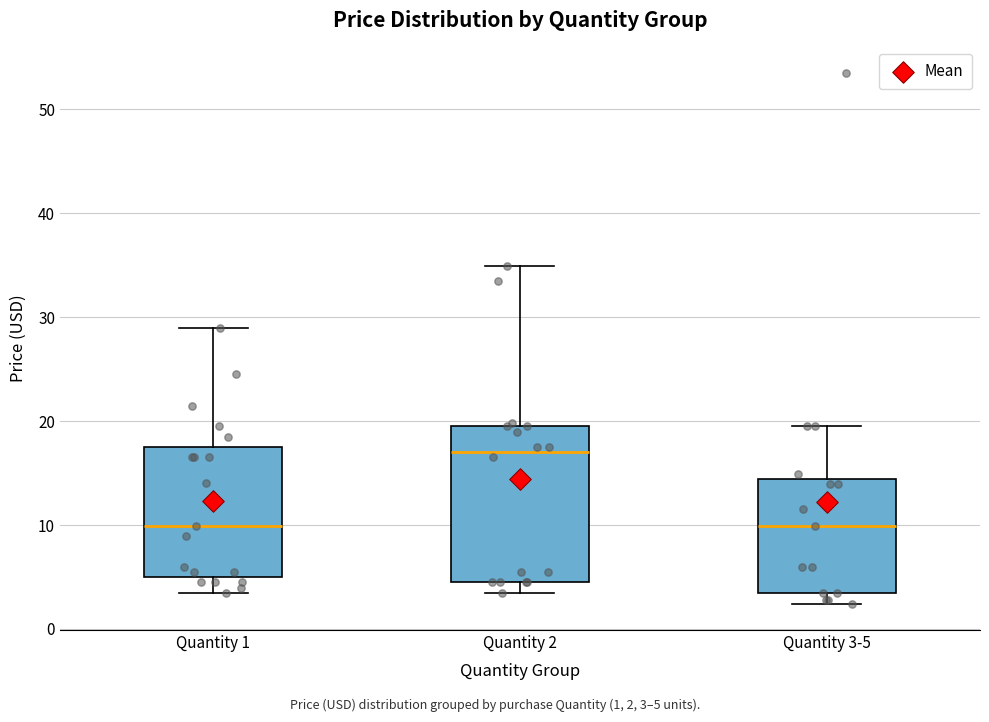

Which box is the tallest, from its lower edge to its upper edge?

Quantity 2